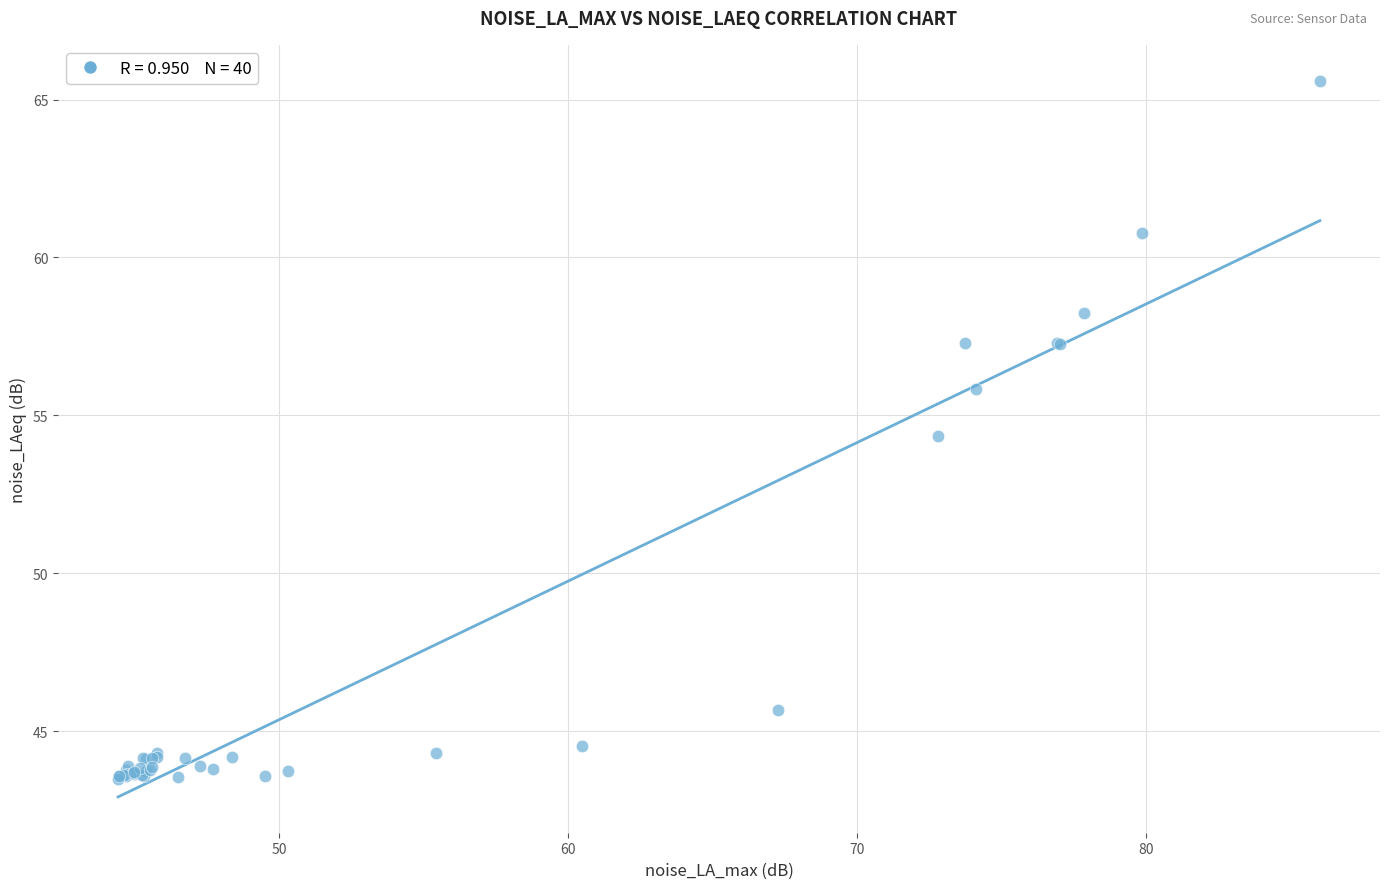

What Y value in the scatter plot is closest to 54?

54.4